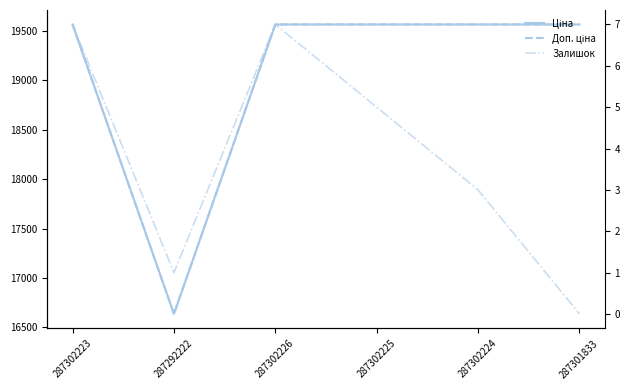

What is the difference between the maximum and minimum values in the Доп. ціна series?

2928.1